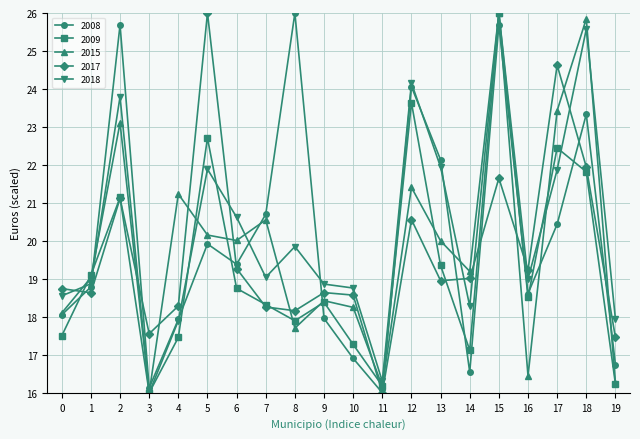

What is the greatest value displayed?

26.0